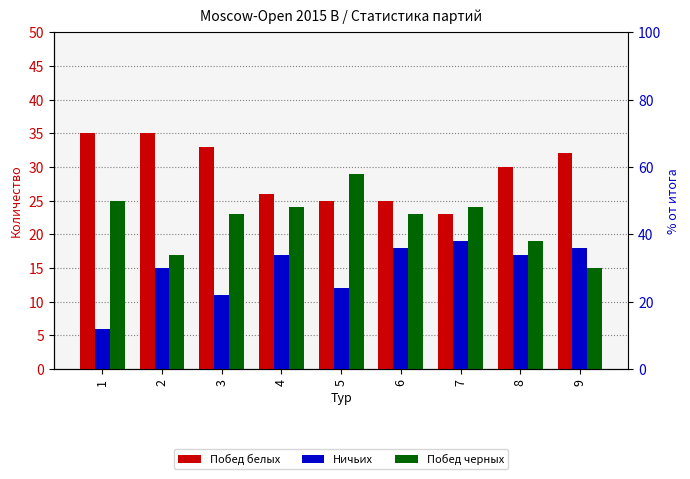

What is the value of the Побед белых bar at the 5th from the left?

25